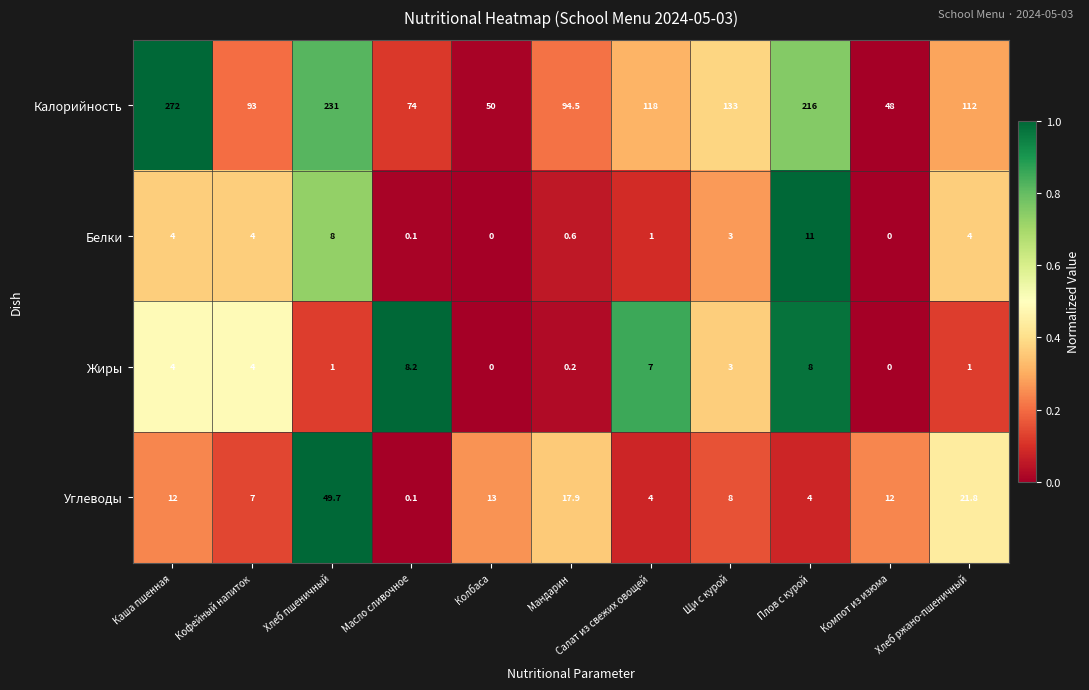

What is the difference between the highest and lowest values at Щи с курой?

130.0